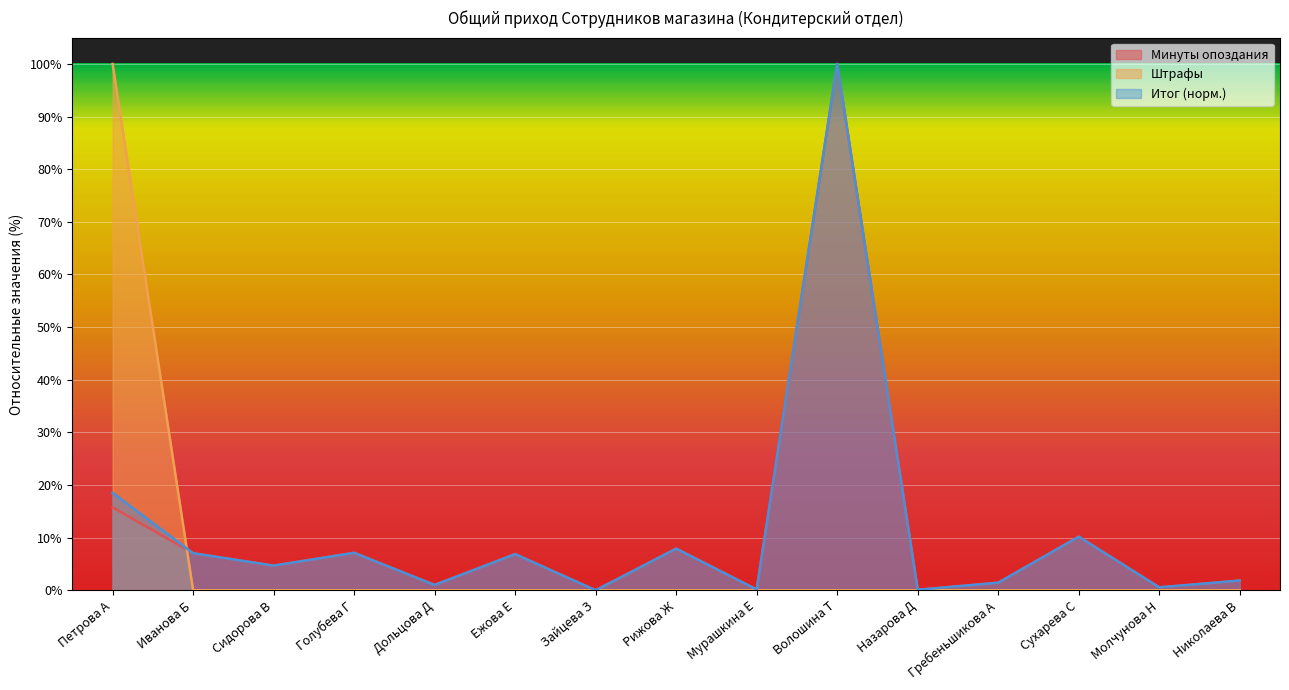

The value of Штрафы at Зайцева З is 0.0. True or false?

True